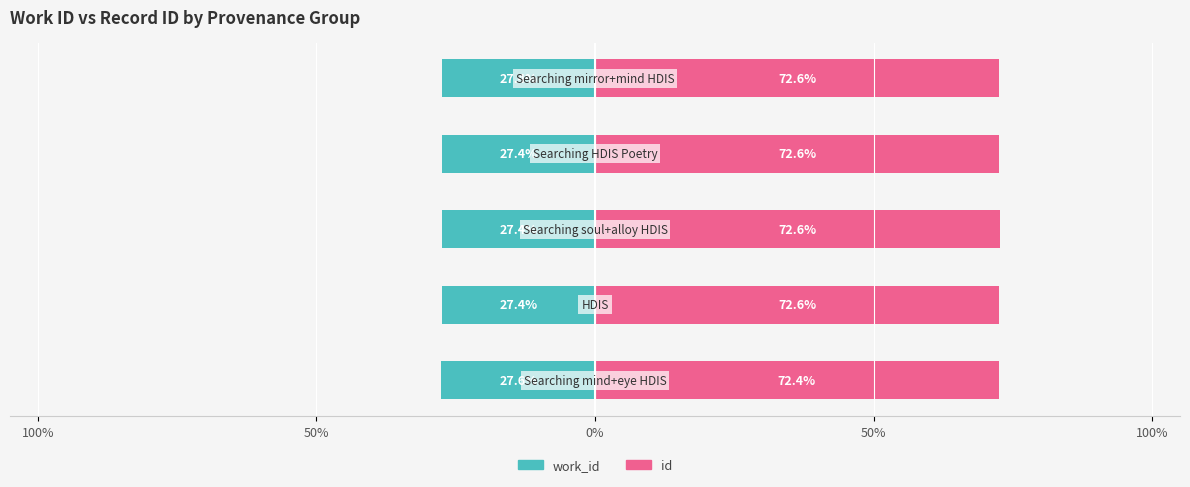

How many id values are between 72 and 73?

5